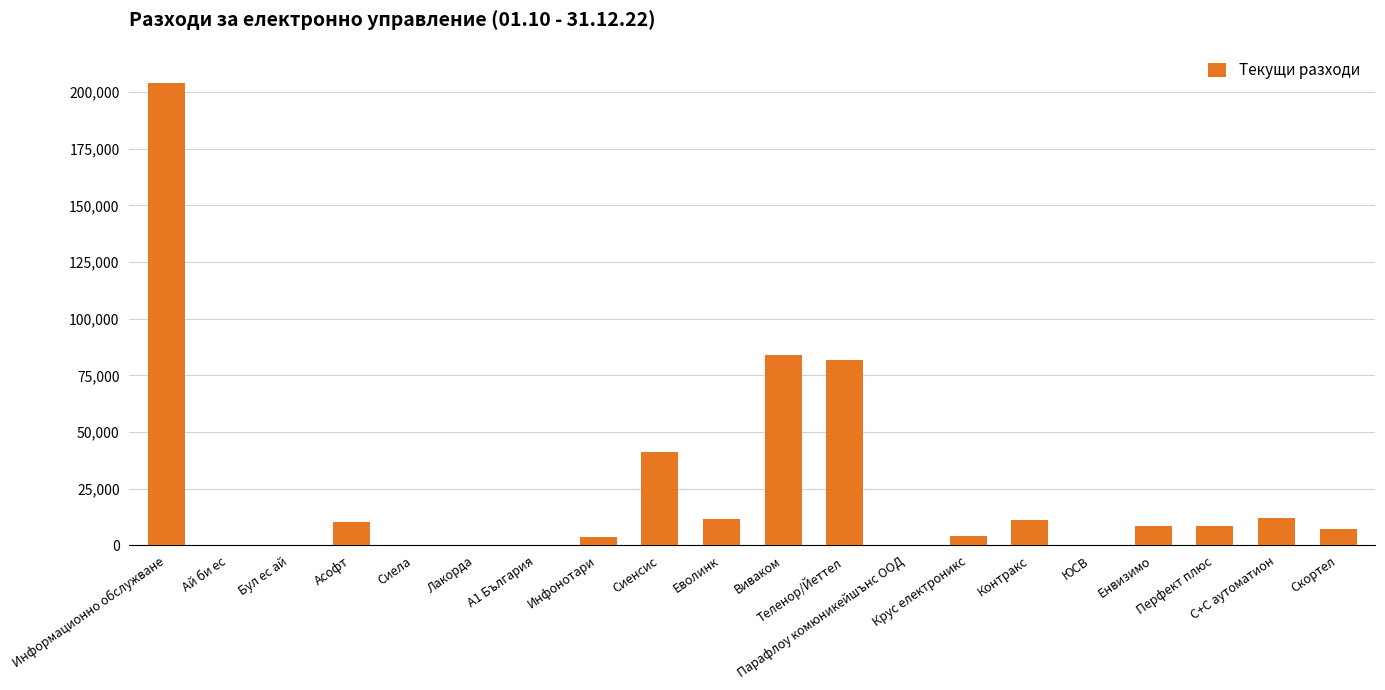

What is the maximum value shown in the chart?

203900.0